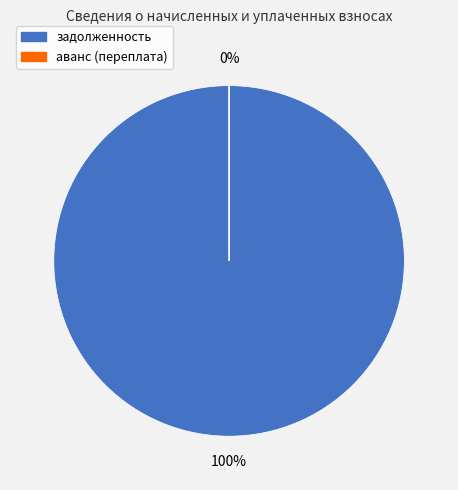

How many segments does this pie chart have?

2